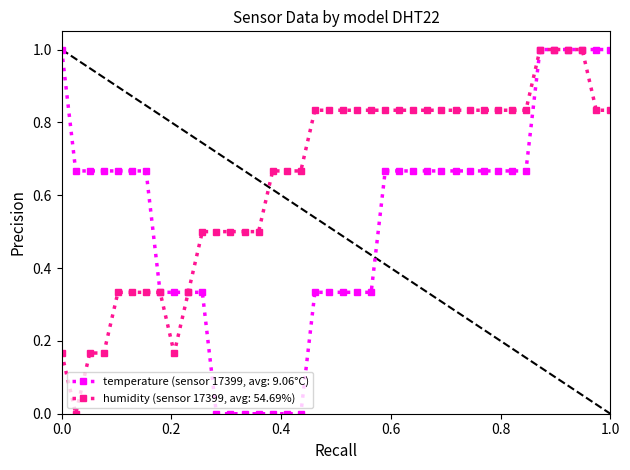

What is the value of the temperature (sensor 17399, avg: 9.06°C) point at the 36th from the left?

1.0